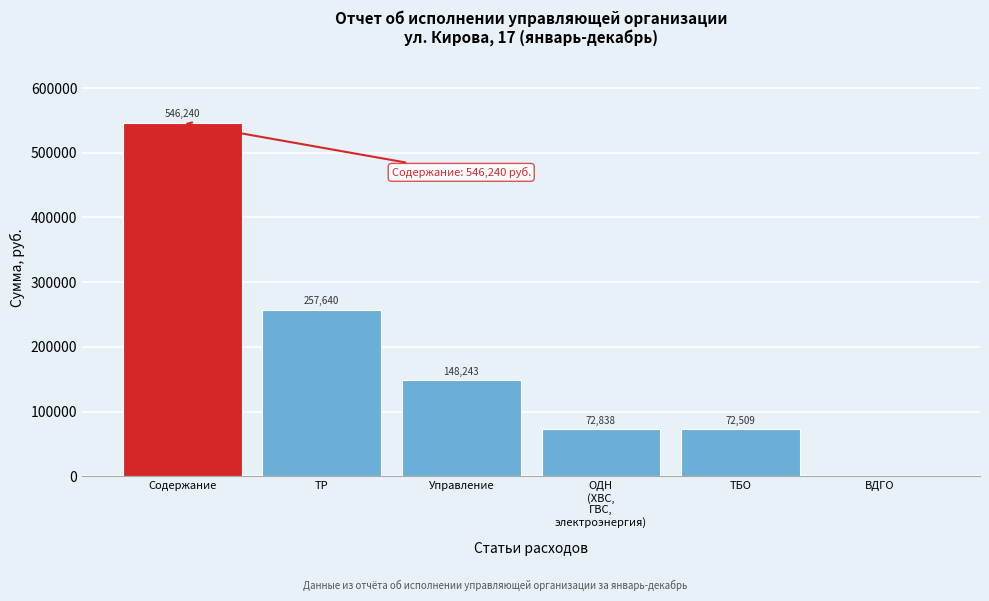

What is the ratio of the value at Содержание to the value at ТР?

2.1